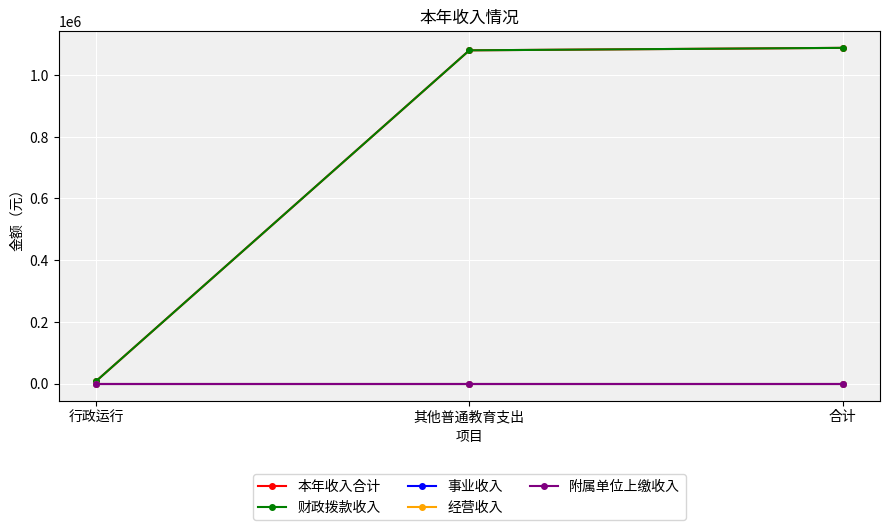

What is the difference between the 财政拨款收入 values at 合计 and 行政运行?

1080017.9